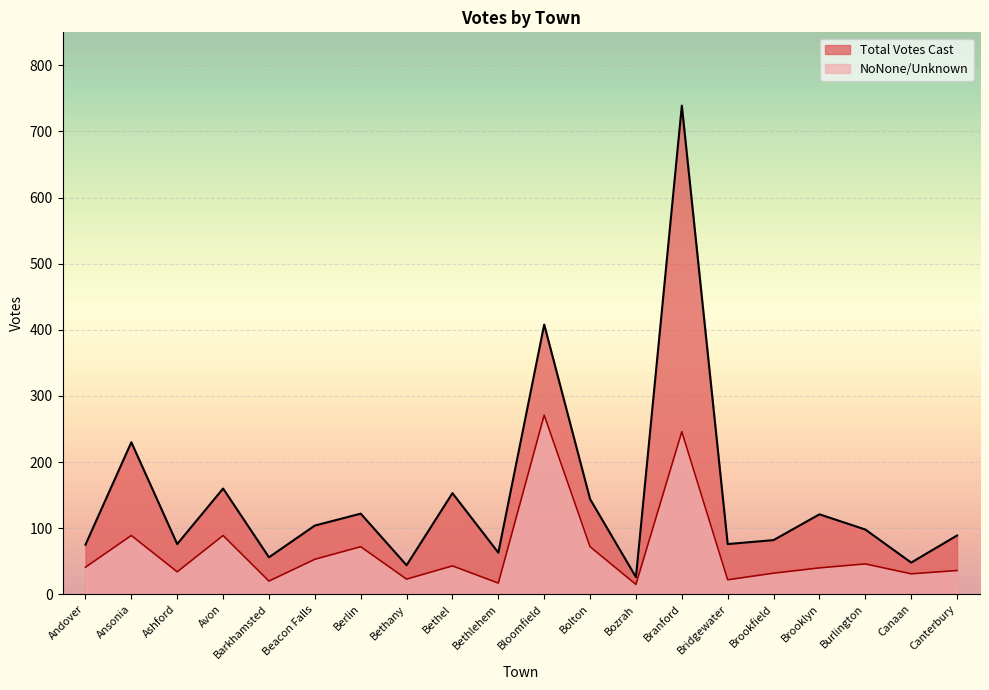

What is the difference between the Total Votes Cast values at Avon and Bloomfield?

248